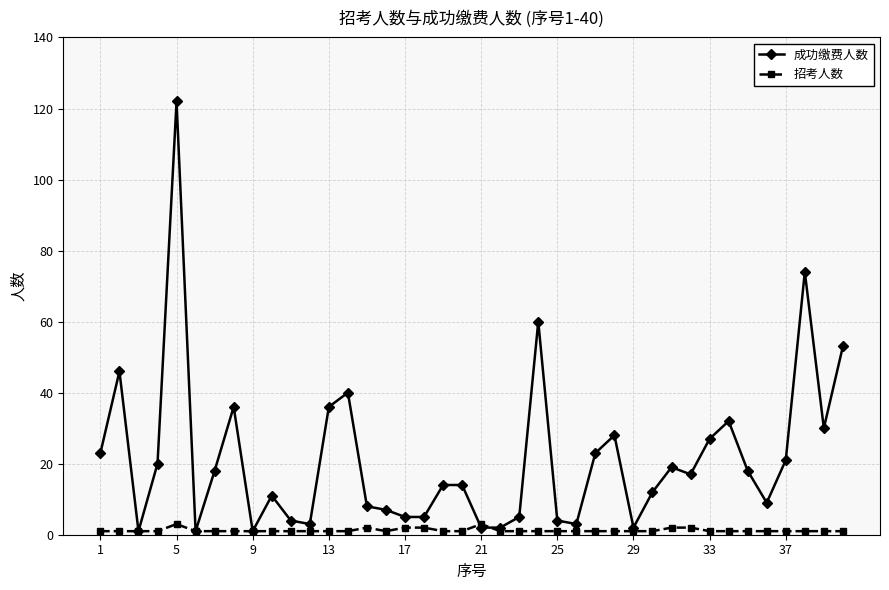

List the series in order of their overall mean, lowest first.

招考人数, 成功缴费人数